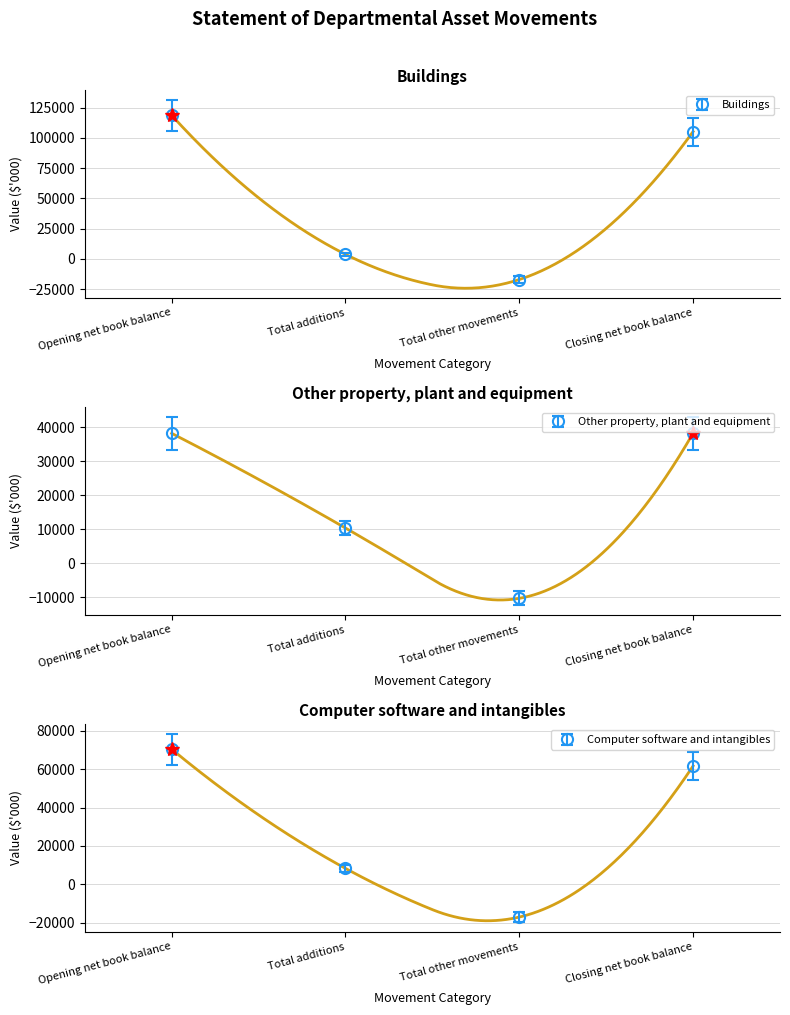

True or false: Other property, plant and equipment has a value of 62729 at Opening net book balance.

False